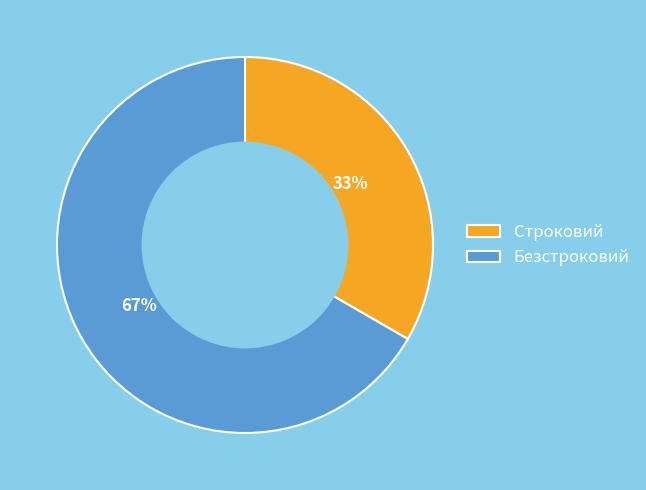

Combined, do Строковий and Безстроковий account for over 50%?

Yes